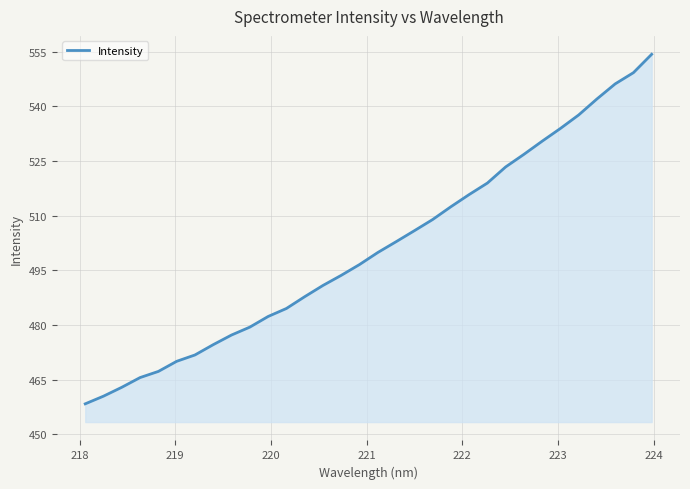

What is the greatest value displayed?

554.3